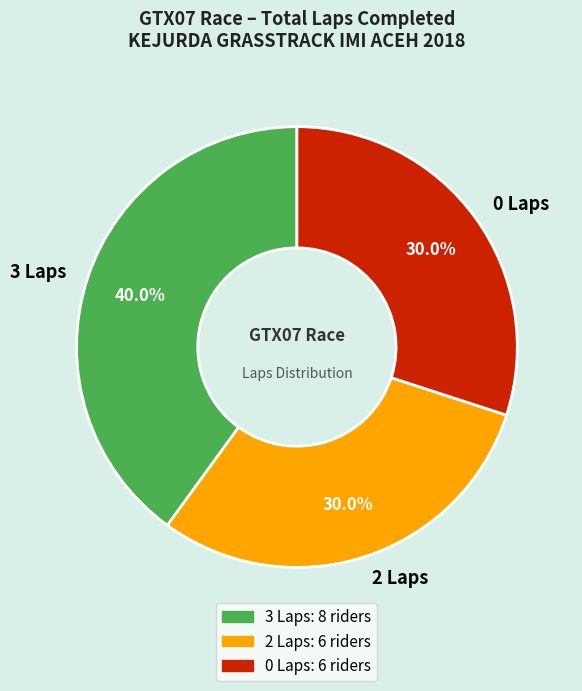

Approximately how many times larger is the value at 0 Laps compared to 3 Laps?

0.8